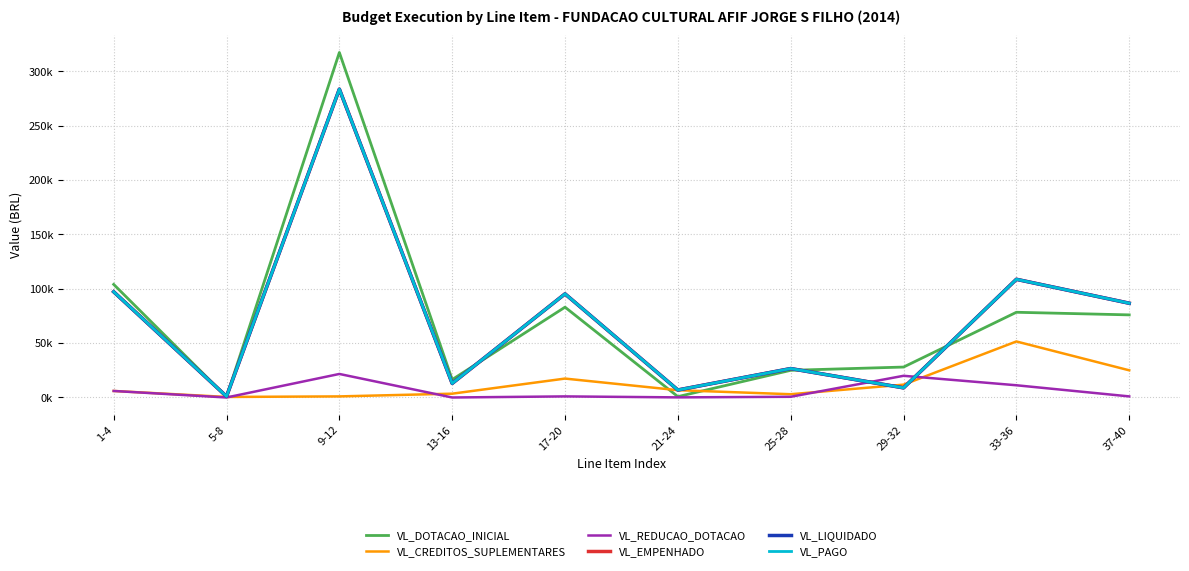

Which series has the largest range (max minus min)?

VL_DOTACAO_INICIAL